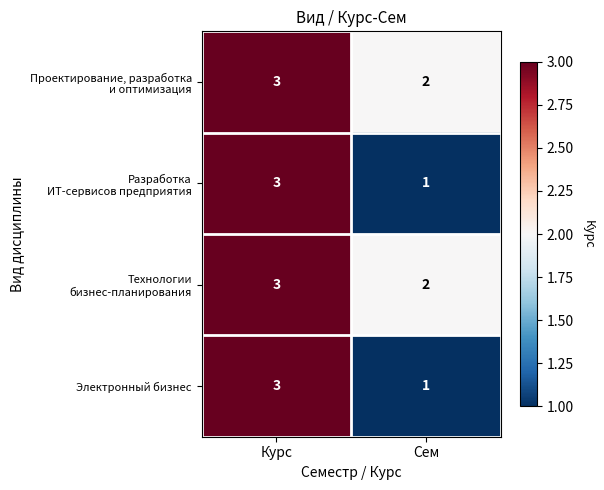

The Электронный бизнес series shows 5 at Курс. True or false?

False